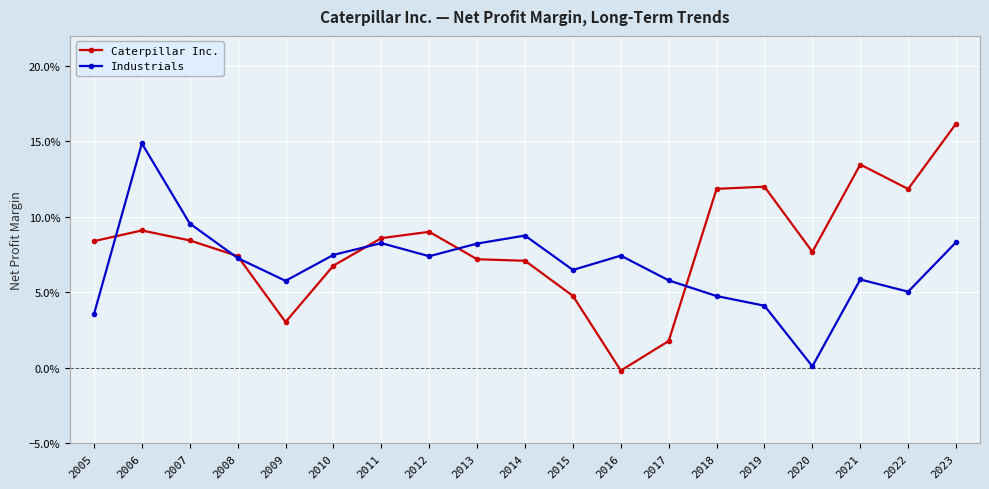

In Industrials, how many points are lower than both neighbors (excluding endpoints)?

5